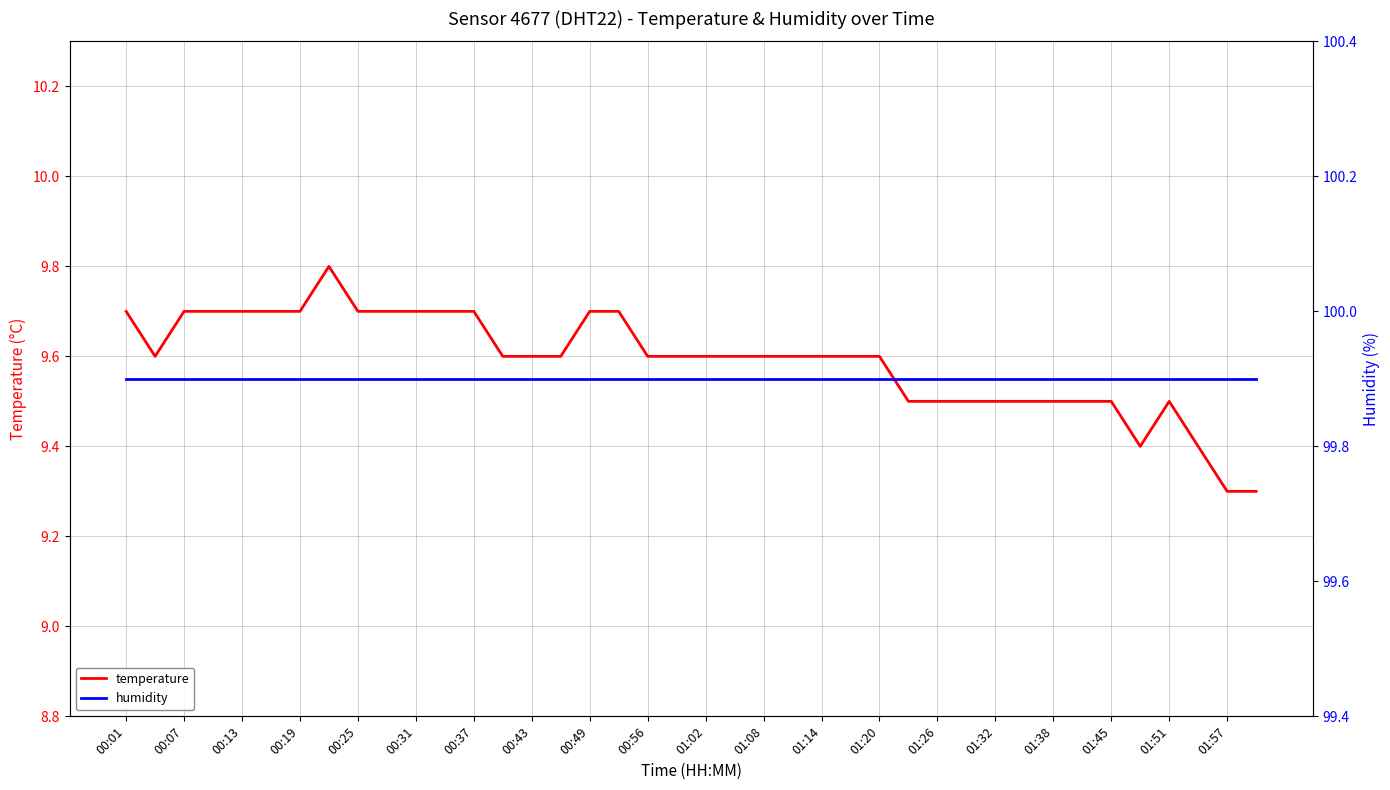

The value of temperature at 00:01 is 15.0. True or false?

False